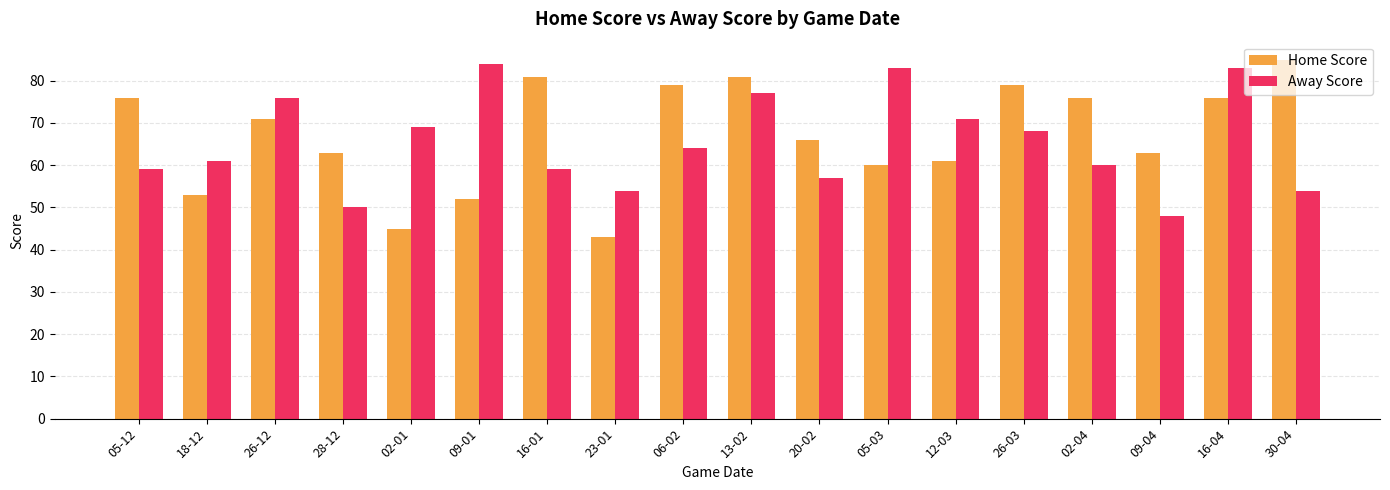

What is the difference between the second highest and second lowest values in the Home Score series?

36